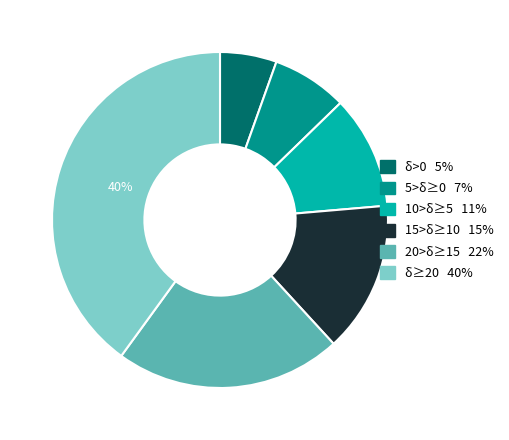

Count the number of slices in the pie.

6